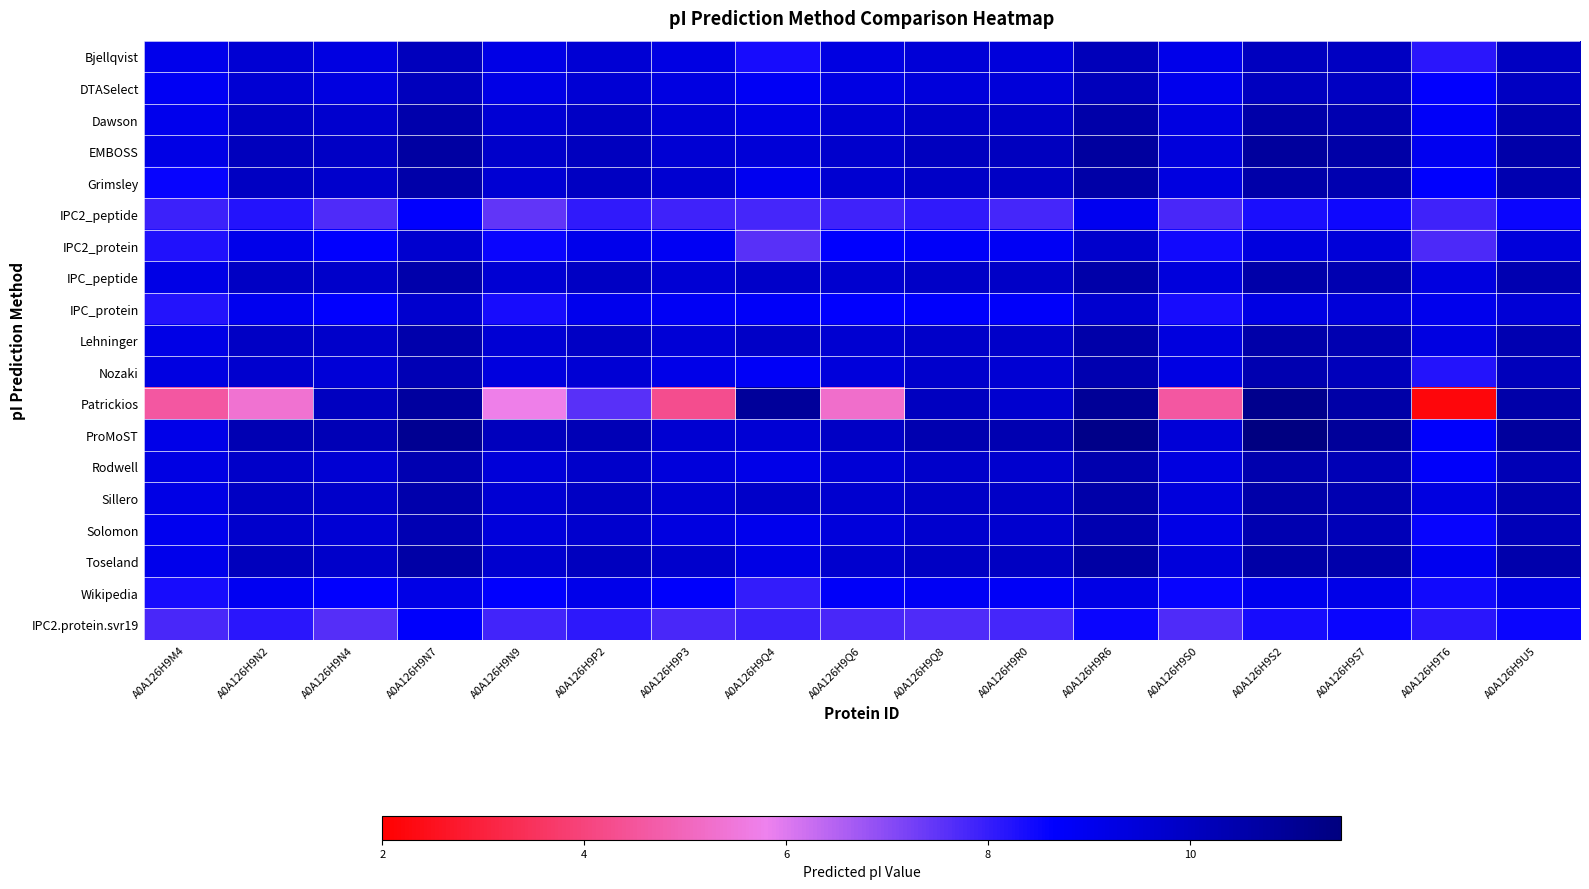

Reading left to right, list all the values displayed in this chart.

Bjellqvist: A0A126H9M4=9.1	A0A126H9N2=9.6	A0A126H9N4=9.3	A0A126H9N7=10.1	A0A126H9N9=9.2	A0A126H9P2=9.6	A0A126H9P3=9.3	A0A126H9Q4=8.3	A0A126H9Q6=9.3	A0A126H9Q8=9.5	A0A126H9R0=9.5	A0A126H9R6=10.2	A0A126H9S0=9.1	A0A126H9S2=10.1	A0A126H9S7=10.0	A0A126H9T6=8.2	A0A126H9U5=10.0
DTASelect: A0A126H9M4=8.9	A0A126H9N2=9.6	A0A126H9N4=9.3	A0A126H9N7=10.1	A0A126H9N9=9.2	A0A126H9P2=9.6	A0A126H9P3=9.3	A0A126H9Q4=8.8	A0A126H9Q6=9.3	A0A126H9Q8=9.5	A0A126H9R0=9.5	A0A126H9R6=10.2	A0A126H9S0=9.0	A0A126H9S2=10.1	A0A126H9S7=10.0	A0A126H9T6=8.6	A0A126H9U5=10.0
Dawson: A0A126H9M4=9.0	A0A126H9N2=9.9	A0A126H9N4=9.7	A0A126H9N7=10.5	A0A126H9N9=9.6	A0A126H9P2=9.9	A0A126H9P3=9.5	A0A126H9Q4=9.2	A0A126H9Q6=9.6	A0A126H9Q8=9.9	A0A126H9R0=9.9	A0A126H9R6=10.5	A0A126H9S0=9.3	A0A126H9S2=10.5	A0A126H9S7=10.4	A0A126H9T6=8.8	A0A126H9U5=10.3
EMBOSS: A0A126H9M4=9.2	A0A126H9N2=10.1	A0A126H9N4=9.9	A0A126H9N7=10.7	A0A126H9N9=9.8	A0A126H9P2=10.1	A0A126H9P3=9.6	A0A126H9Q4=9.5	A0A126H9Q6=9.8	A0A126H9Q8=10.1	A0A126H9R0=10.1	A0A126H9R6=10.8	A0A126H9S0=9.4	A0A126H9S2=10.8	A0A126H9S7=10.6	A0A126H9T6=9.0	A0A126H9U5=10.6
Grimsley: A0A126H9M4=8.6	A0A126H9N2=10.0	A0A126H9N4=9.8	A0A126H9N7=10.5	A0A126H9N9=9.6	A0A126H9P2=10.0	A0A126H9P3=9.7	A0A126H9Q4=8.9	A0A126H9Q6=9.7	A0A126H9Q8=9.9	A0A126H9R0=9.9	A0A126H9R6=10.6	A0A126H9S0=9.3	A0A126H9S2=10.6	A0A126H9S7=10.4	A0A126H9T6=8.7	A0A126H9U5=10.4
IPC2_peptide: A0A126H9M4=7.9	A0A126H9N2=8.2	A0A126H9N4=7.7	A0A126H9N7=8.6	A0A126H9N9=7.5	A0A126H9P2=8.1	A0A126H9P3=7.9	A0A126H9Q4=7.8	A0A126H9Q6=7.9	A0A126H9Q8=8.1	A0A126H9R0=7.8	A0A126H9R6=9.0	A0A126H9S0=7.8	A0A126H9S2=8.3	A0A126H9S7=8.5	A0A126H9T6=7.9	A0A126H9U5=8.5
IPC2_protein: A0A126H9M4=8.3	A0A126H9N2=9.1	A0A126H9N4=8.6	A0A126H9N7=9.7	A0A126H9N9=8.5	A0A126H9P2=9.1	A0A126H9P3=8.9	A0A126H9Q4=7.6	A0A126H9Q6=8.7	A0A126H9Q8=8.8	A0A126H9R0=8.8	A0A126H9R6=9.8	A0A126H9S0=8.4	A0A126H9S2=9.4	A0A126H9S7=9.5	A0A126H9T6=7.7	A0A126H9U5=9.5
IPC_peptide: A0A126H9M4=9.2	A0A126H9N2=10.0	A0A126H9N4=9.8	A0A126H9N7=10.5	A0A126H9N9=9.6	A0A126H9P2=10.0	A0A126H9P3=9.6	A0A126H9Q4=9.8	A0A126H9Q6=9.7	A0A126H9Q8=9.9	A0A126H9R0=9.9	A0A126H9R6=10.6	A0A126H9S0=9.4	A0A126H9S2=10.6	A0A126H9S7=10.4	A0A126H9T6=9.3	A0A126H9U5=10.4
IPC_protein: A0A126H9M4=8.2	A0A126H9N2=9.0	A0A126H9N4=8.6	A0A126H9N7=9.7	A0A126H9N9=8.4	A0A126H9P2=9.0	A0A126H9P3=8.9	A0A126H9Q4=8.8	A0A126H9Q6=8.6	A0A126H9Q8=8.7	A0A126H9R0=8.7	A0A126H9R6=9.7	A0A126H9S0=8.4	A0A126H9S2=9.3	A0A126H9S7=9.5	A0A126H9T6=9.0	A0A126H9U5=9.5
Lehninger: A0A126H9M4=9.2	A0A126H9N2=9.9	A0A126H9N4=9.8	A0A126H9N7=10.5	A0A126H9N9=9.6	A0A126H9P2=9.9	A0A126H9P3=9.6	A0A126H9Q4=9.9	A0A126H9Q6=9.7	A0A126H9Q8=9.9	A0A126H9R0=9.9	A0A126H9R6=10.5	A0A126H9S0=9.4	A0A126H9S2=10.6	A0A126H9S7=10.3	A0A126H9T6=9.3	A0A126H9U5=10.3
Nozaki: A0A126H9M4=9.3	A0A126H9N2=9.7	A0A126H9N4=9.5	A0A126H9N7=10.3	A0A126H9N9=9.4	A0A126H9P2=9.6	A0A126H9P3=9.1	A0A126H9Q4=8.8	A0A126H9Q6=9.4	A0A126H9Q8=9.8	A0A126H9R0=9.6	A0A126H9R6=10.4	A0A126H9S0=9.2	A0A126H9S2=10.4	A0A126H9S7=10.1	A0A126H9T6=8.2	A0A126H9U5=10.1
Patrickios: A0A126H9M4=4.6	A0A126H9N2=5.4	A0A126H9N4=10.0	A0A126H9N7=10.8	A0A126H9N9=5.7	A0A126H9P2=7.6	A0A126H9P3=4.3	A0A126H9Q4=10.9	A0A126H9Q6=5.2	A0A126H9Q8=10.0	A0A126H9R0=9.7	A0A126H9R6=11.0	A0A126H9S0=4.6	A0A126H9S2=11.2	A0A126H9S7=10.6	A0A126H9T6=2.2	A0A126H9U5=10.6
ProMoST: A0A126H9M4=9.1	A0A126H9N2=10.3	A0A126H9N4=10.2	A0A126H9N7=11.1	A0A126H9N9=10.1	A0A126H9P2=10.3	A0A126H9P3=9.7	A0A126H9Q4=9.6	A0A126H9Q6=9.9	A0A126H9Q8=10.4	A0A126H9R0=10.4	A0A126H9R6=11.2	A0A126H9S0=9.5	A0A126H9S2=11.4	A0A126H9S7=10.9	A0A126H9T6=8.7	A0A126H9U5=10.8
Rodwell: A0A126H9M4=9.2	A0A126H9N2=9.9	A0A126H9N4=9.6	A0A126H9N7=10.4	A0A126H9N9=9.5	A0A126H9P2=9.8	A0A126H9P3=9.4	A0A126H9Q4=9.1	A0A126H9Q6=9.5	A0A126H9Q8=9.8	A0A126H9R0=9.8	A0A126H9R6=10.5	A0A126H9S0=9.3	A0A126H9S2=10.4	A0A126H9S7=10.3	A0A126H9T6=8.7	A0A126H9U5=10.2
Sillero: A0A126H9M4=9.2	A0A126H9N2=10.0	A0A126H9N4=9.8	A0A126H9N7=10.5	A0A126H9N9=9.6	A0A126H9P2=10.0	A0A126H9P3=9.6	A0A126H9Q4=9.8	A0A126H9Q6=9.7	A0A126H9Q8=9.9	A0A126H9R0=9.9	A0A126H9R6=10.6	A0A126H9S0=9.4	A0A126H9S2=10.6	A0A126H9S7=10.4	A0A126H9T6=9.3	A0A126H9U5=10.4
Solomon: A0A126H9M4=9.0	A0A126H9N2=9.8	A0A126H9N4=9.6	A0A126H9N7=10.3	A0A126H9N9=9.4	A0A126H9P2=9.7	A0A126H9P3=9.3	A0A126H9Q4=9.0	A0A126H9Q6=9.4	A0A126H9Q8=9.7	A0A126H9R0=9.7	A0A126H9R6=10.4	A0A126H9S0=9.2	A0A126H9S2=10.4	A0A126H9S7=10.2	A0A126H9T6=8.6	A0A126H9U5=10.2
Toseland: A0A126H9M4=9.1	A0A126H9N2=10.1	A0A126H9N4=9.8	A0A126H9N7=10.6	A0A126H9N9=9.7	A0A126H9P2=10.1	A0A126H9P3=9.8	A0A126H9Q4=9.2	A0A126H9Q6=9.8	A0A126H9Q8=10.0	A0A126H9R0=10.0	A0A126H9R6=10.7	A0A126H9S0=9.4	A0A126H9S2=10.6	A0A126H9S7=10.5	A0A126H9T6=9.0	A0A126H9U5=10.5
Wikipedia: A0A126H9M4=8.4	A0A126H9N2=8.9	A0A126H9N4=8.6	A0A126H9N7=9.2	A0A126H9N9=8.6	A0A126H9P2=9.1	A0A126H9P3=8.7	A0A126H9Q4=8.0	A0A126H9Q6=8.8	A0A126H9Q8=8.9	A0A126H9R0=8.8	A0A126H9R6=9.2	A0A126H9S0=8.5	A0A126H9S2=9.0	A0A126H9S7=9.1	A0A126H9T6=8.4	A0A126H9U5=9.1
IPC2.protein.svr19: A0A126H9M4=7.8	A0A126H9N2=8.1	A0A126H9N4=7.6	A0A126H9N7=8.7	A0A126H9N9=7.8	A0A126H9P2=8.1	A0A126H9P3=7.8	A0A126H9Q4=7.9	A0A126H9Q6=7.8	A0A126H9Q8=7.7	A0A126H9R0=7.8	A0A126H9R6=8.5	A0A126H9S0=7.7	A0A126H9S2=8.4	A0A126H9S7=8.5	A0A126H9T6=8.1	A0A126H9U5=8.5